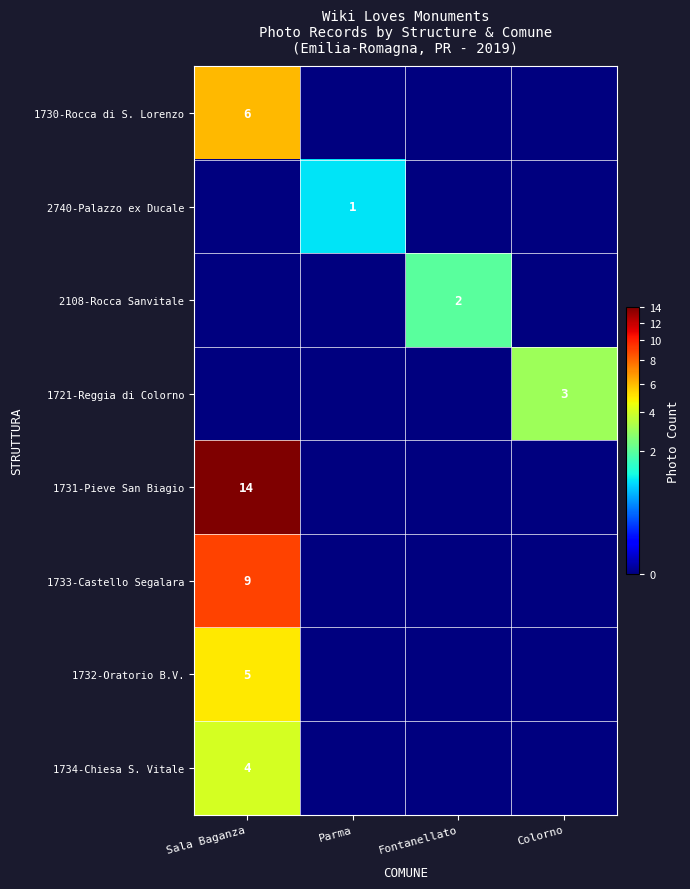

What is the difference between the maximum and minimum values in the 1730-Rocca di S. Lorenzo series?

6